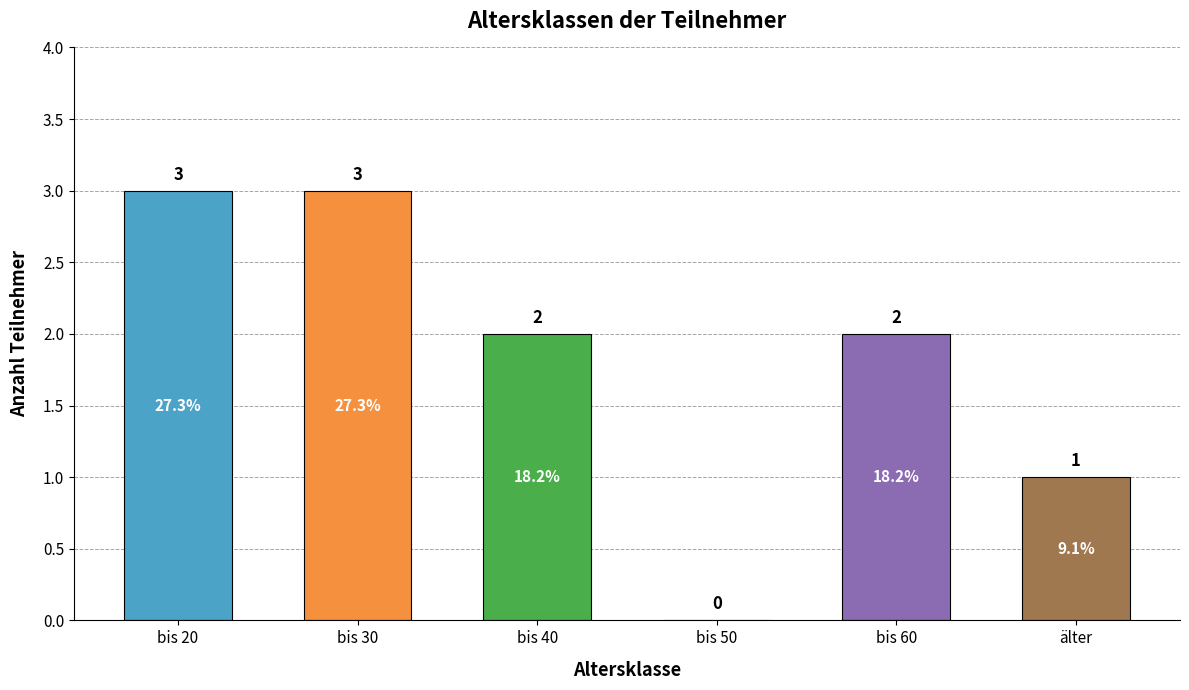

Count the number of data series in this chart.

1